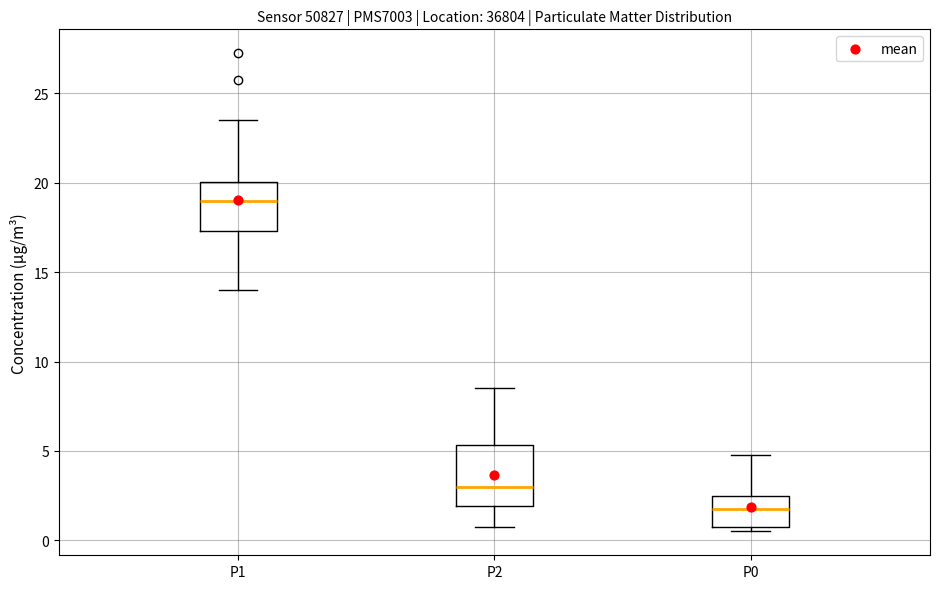

Reading left to right, transcribe this box plot: for each box, give where its median line is, the range the box spans, and where its two whiskers end, as read against the y-axis. The values are not printed on the chart, so give them approximately, as read against the axis.

P1: median 19.0, box 17.5 to 20.0, whiskers 14.0 to 23.5
P2: median 3.0, box 2.0 to 5.5, whiskers 1.0 to 8.5
P0: median 2.0, box 1.0 to 2.5, whiskers 0.5 to 5.0